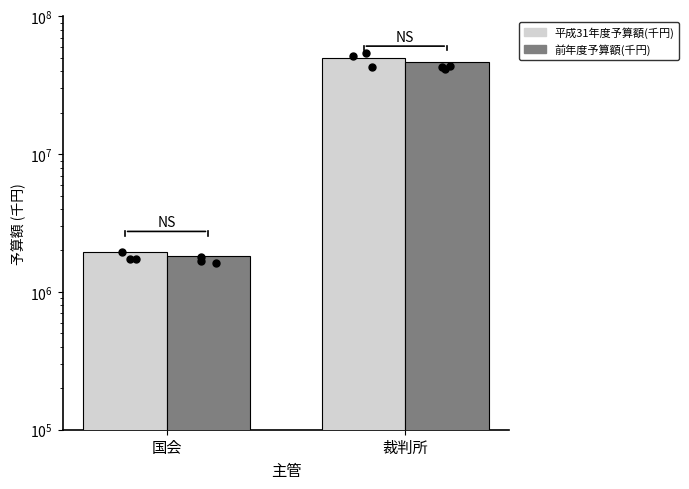

Which series reaches the maximum Y coordinate?

平成31年度予算額(千円)